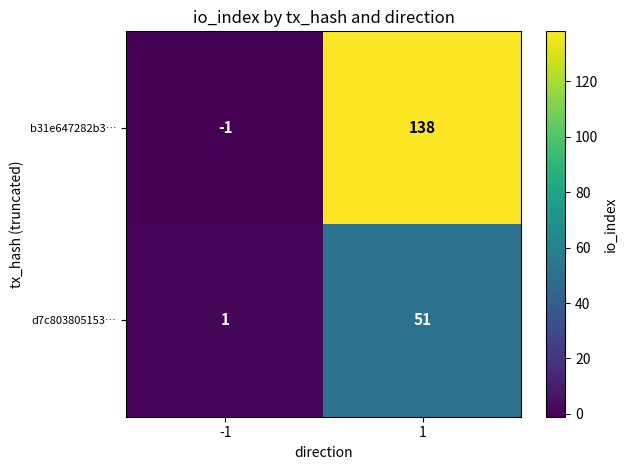

Read the b31e647282b3… value at 1, to the nearest 50.

150